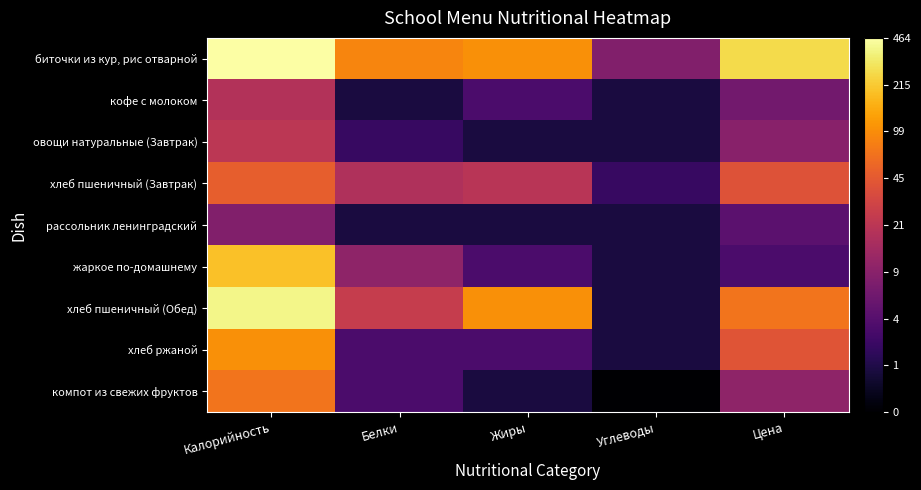

List the series in order of their peak value, lowest first.

рассольник ленинградский, кофе с молоком, овощи натуральные (Завтрак), хлеб пшеничный (Завтрак), компот из свежих фруктов, хлеб ржаной, жаркое по-домашнему, хлеб пшеничный (Обед), биточки из кур, рис отварной